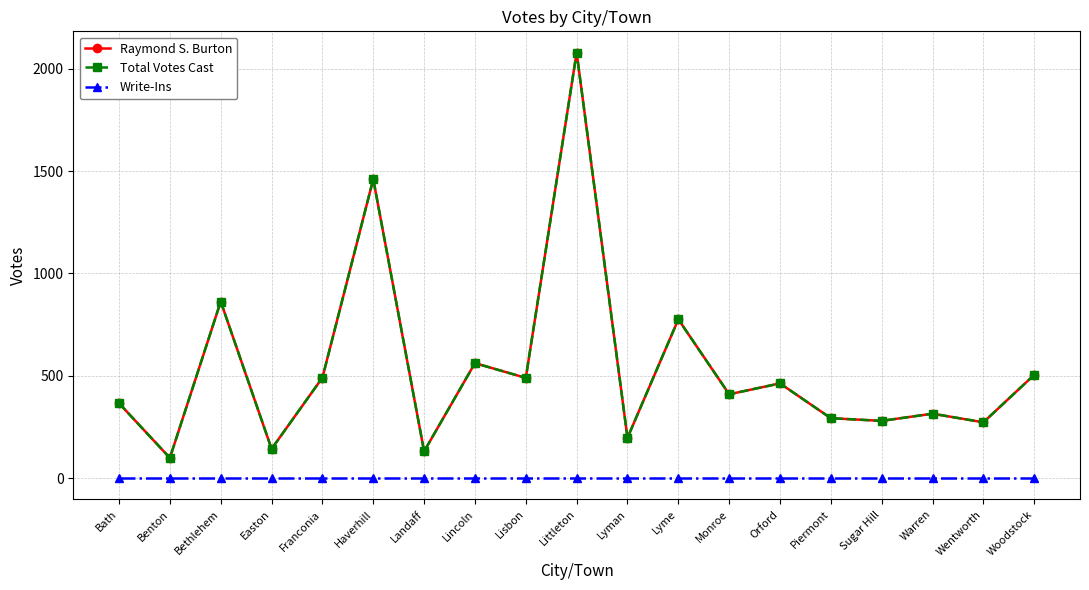

Reading left to right, what are all the values shown in this chart?

Raymond S. Burton: Bath=366	Benton=99	Bethlehem=863	Easton=143	Franconia=491	Haverhill=1461	Landaff=131	Lincoln=562	Lisbon=490	Littleton=2079	Lyman=197	Lyme=776	Monroe=410	Orford=463	Piermont=293	Sugar Hill=280	Warren=315	Wentworth=273	Woodstock=505
Total Votes Cast: Bath=366	Benton=99	Bethlehem=863	Easton=143	Franconia=491	Haverhill=1461	Landaff=131	Lincoln=562	Lisbon=490	Littleton=2079	Lyman=197	Lyme=776	Monroe=410	Orford=463	Piermont=293	Sugar Hill=280	Warren=315	Wentworth=273	Woodstock=505
Write-Ins: Bath=0	Benton=0	Bethlehem=0	Easton=0	Franconia=0	Haverhill=0	Landaff=0	Lincoln=0	Lisbon=0	Littleton=0	Lyman=0	Lyme=0	Monroe=0	Orford=0	Piermont=0	Sugar Hill=0	Warren=0	Wentworth=0	Woodstock=0